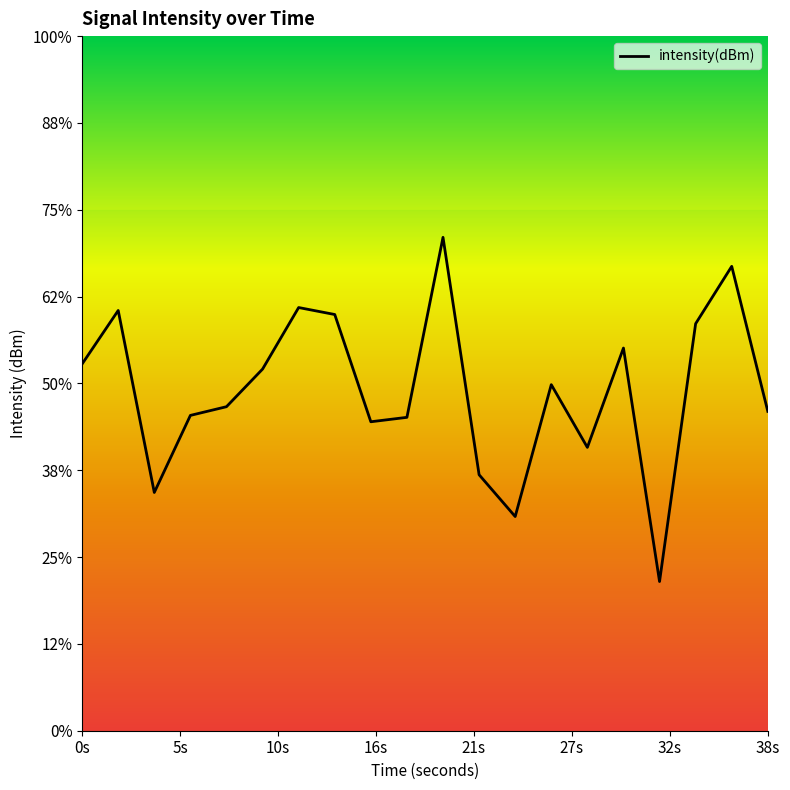

Does the chart have visible grid lines?

No